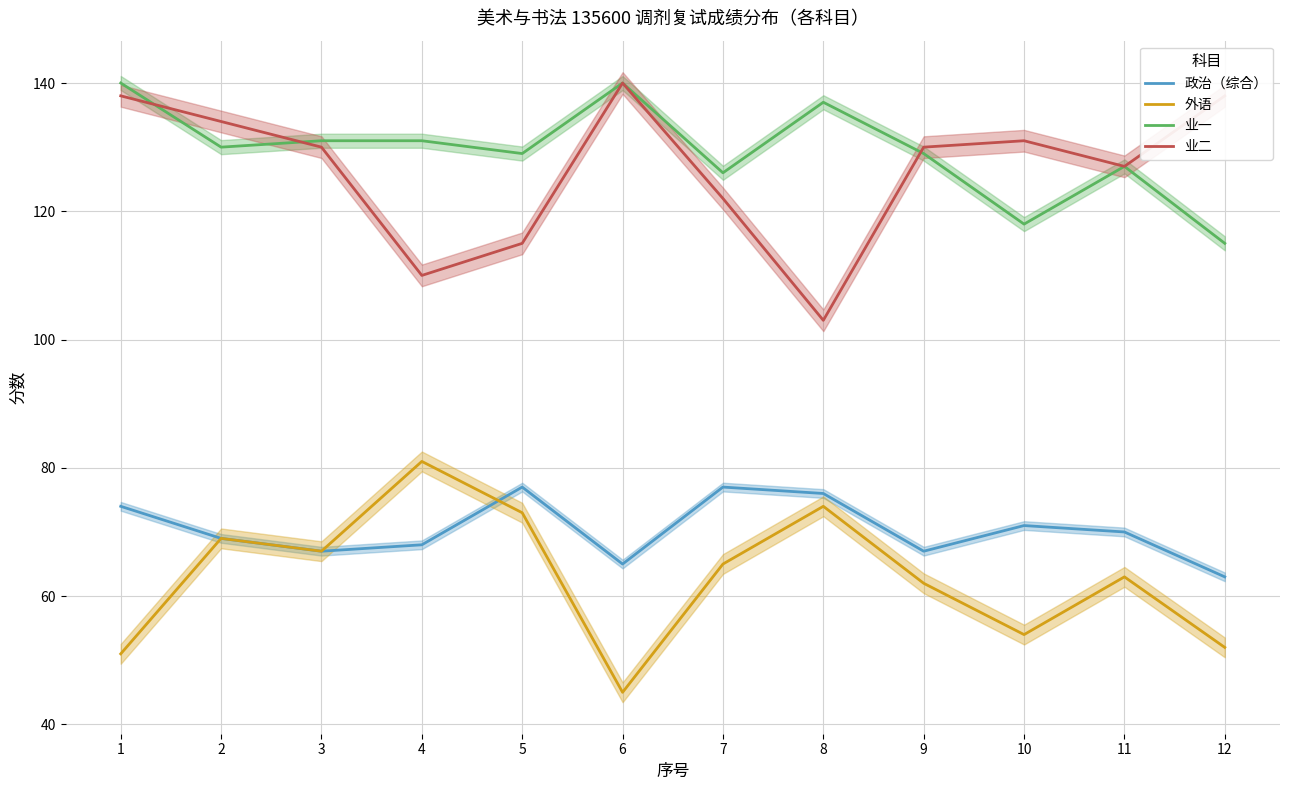

How many data points in 业二 are above 130?

5